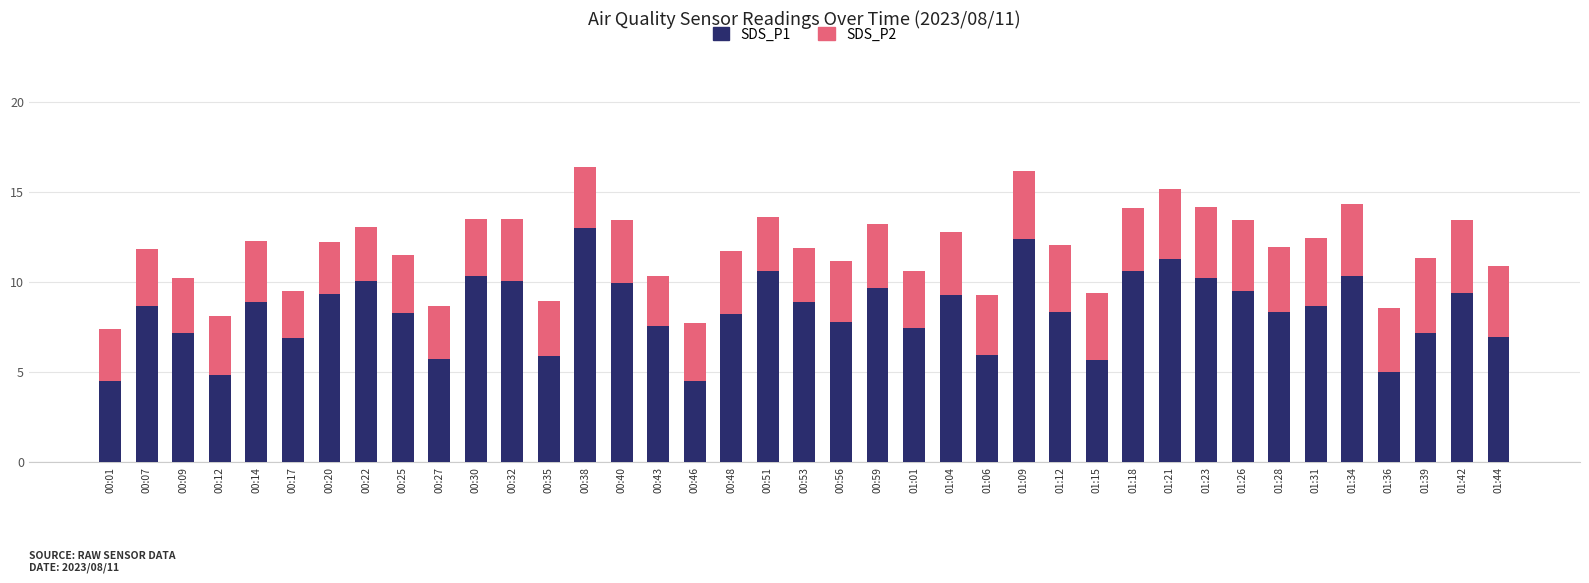

What is the difference between the maximum and second lowest values in the SDS_P1 series?

8.5